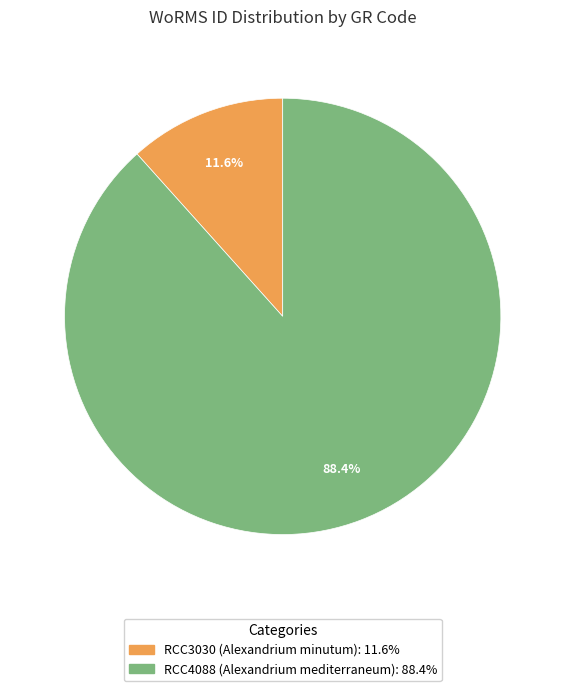

Count the number of slices in the pie.

2